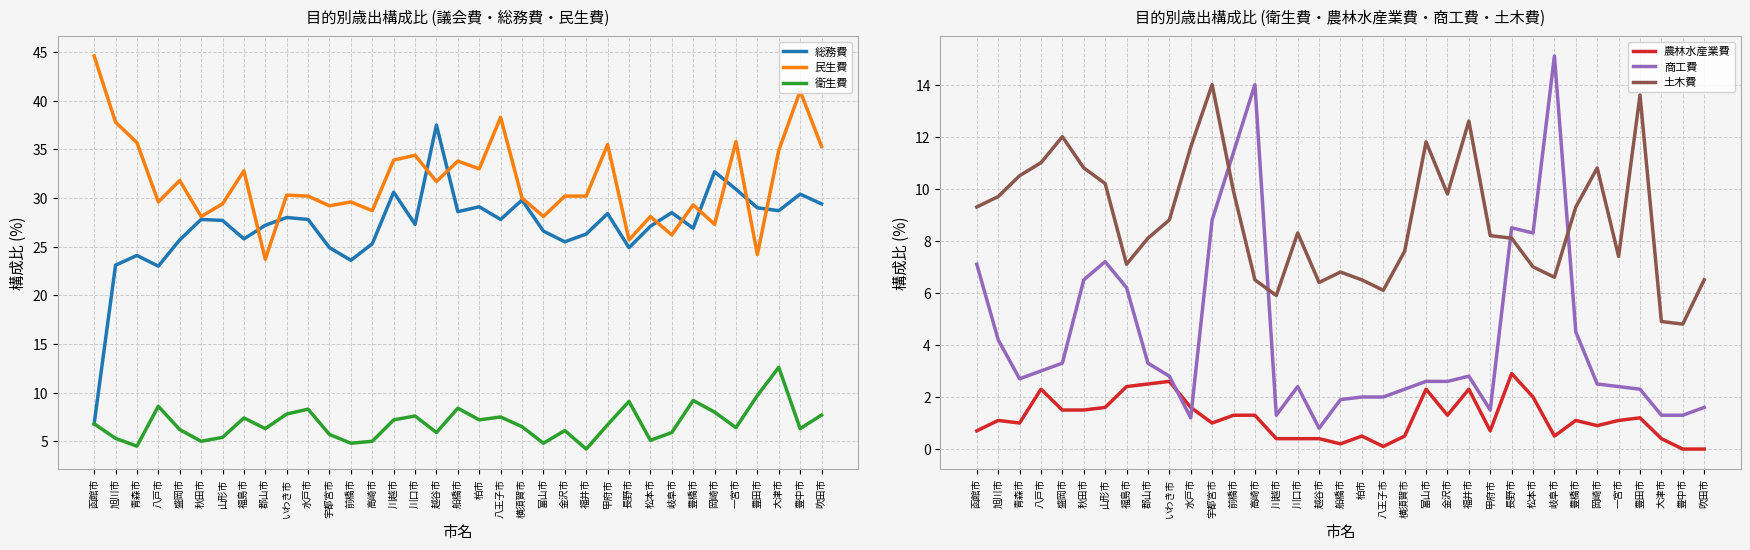

Where is the first local maximum for 民生費?

盛岡市